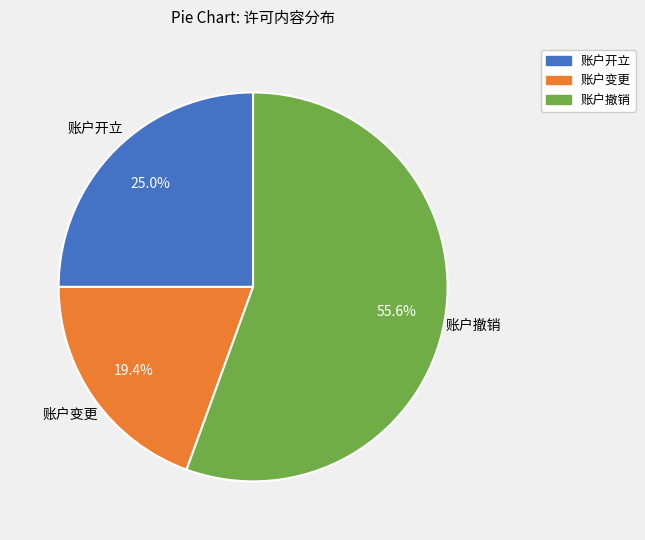

Is it true that 账户变更 is 28% of the pie?

False